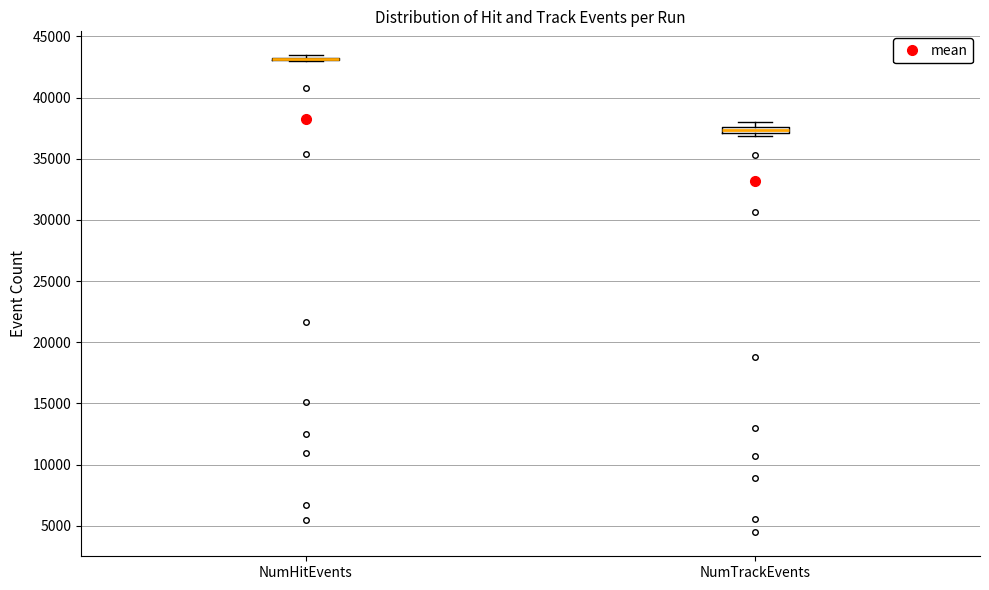

Where is the upper edge of the box for NumTrackEvents on the y-axis? The values are not printed on the chart, so give them approximately, as read against the axis.

37500